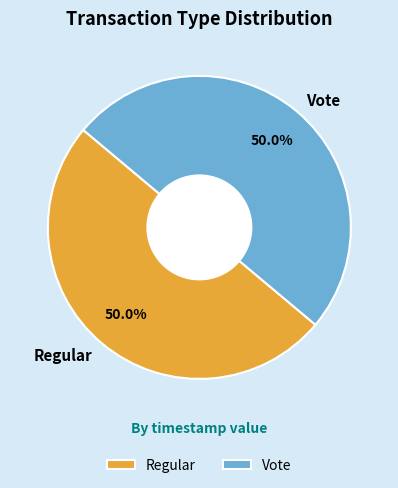

What is the ratio of the value at Regular to the value at Vote?

1.0